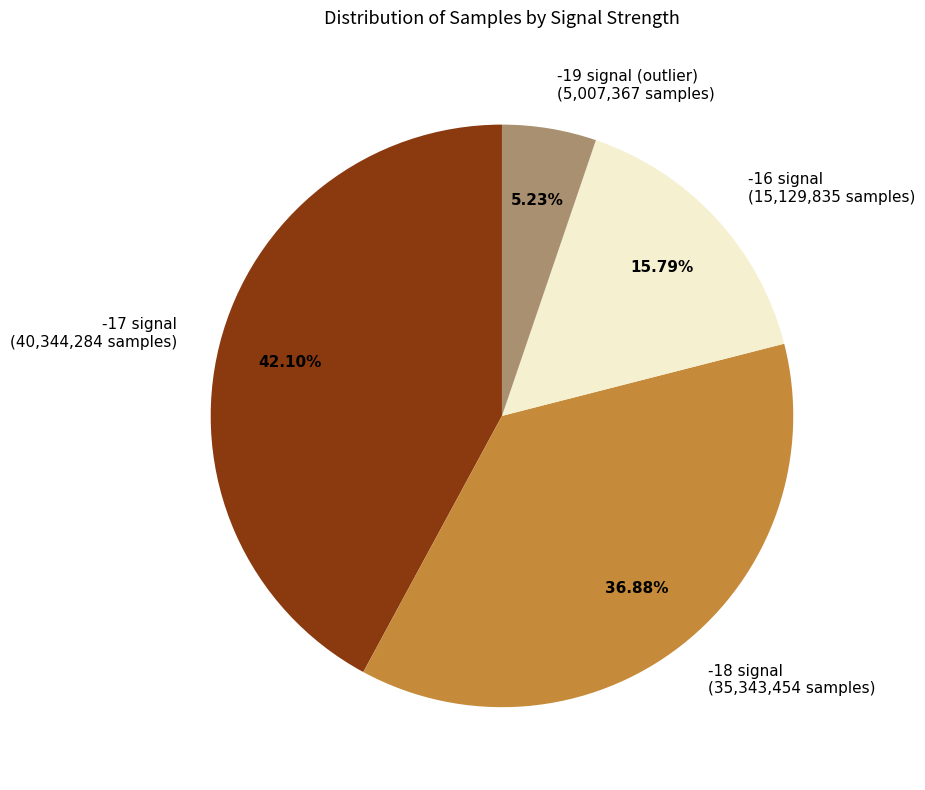

Combined, do -17 signal (40,344,284 samples) and -19 signal (outlier) (5,007,367 samples) account for over 50%?

No